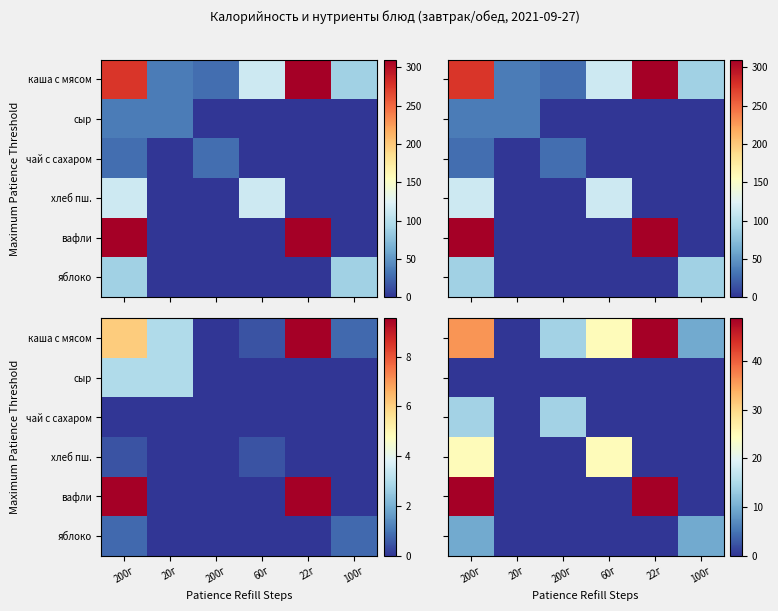

At 200г, list the series in order from largest to smallest.

вафли, каша с мясом, хлеб пш., чай с сахаром, яблоко, сыр